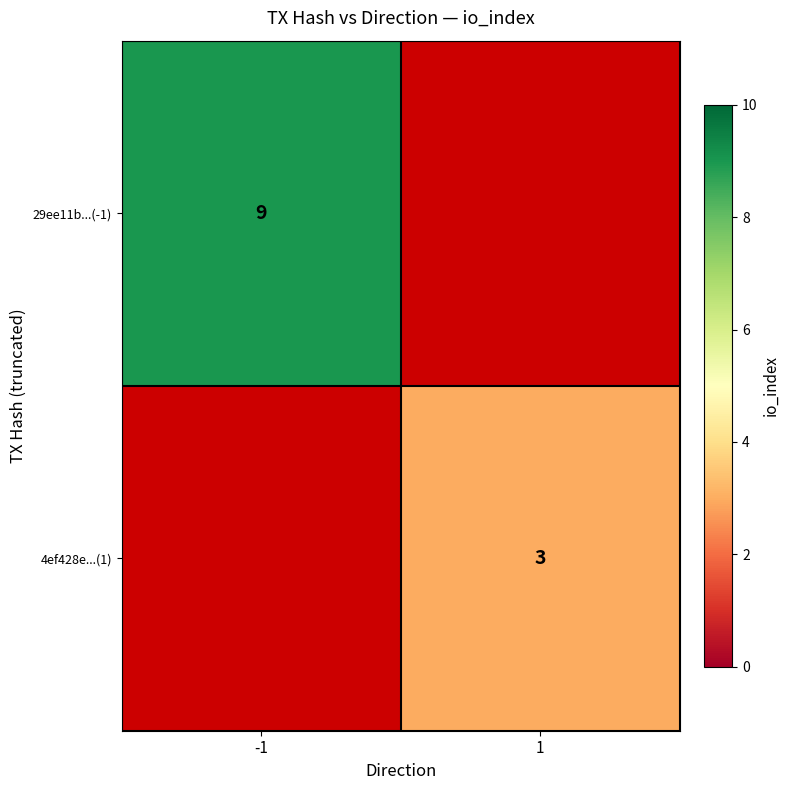

What is the greatest value displayed?

9.0